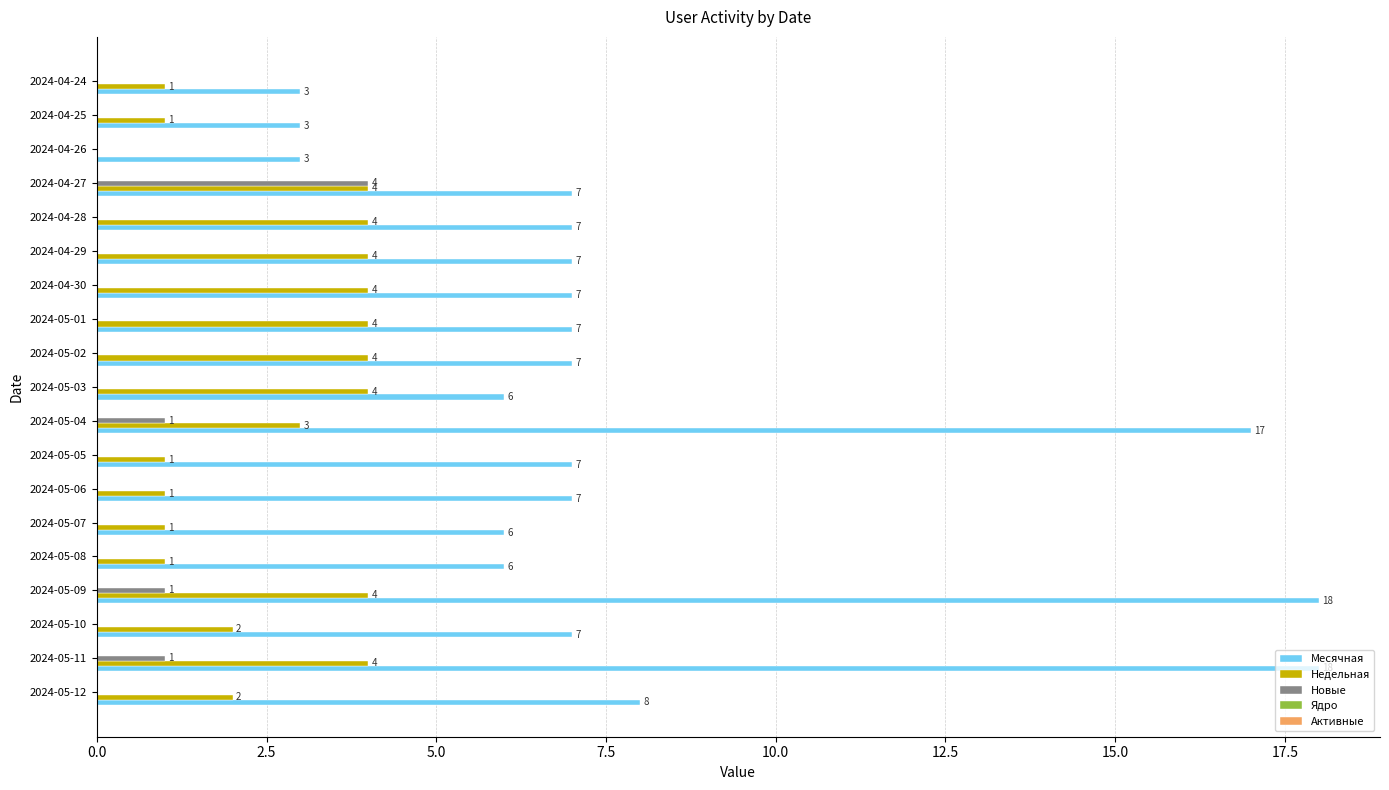

Is the value of Месячная at 2024-04-30 greater than the value of Недельная at 2024-05-03?

Yes